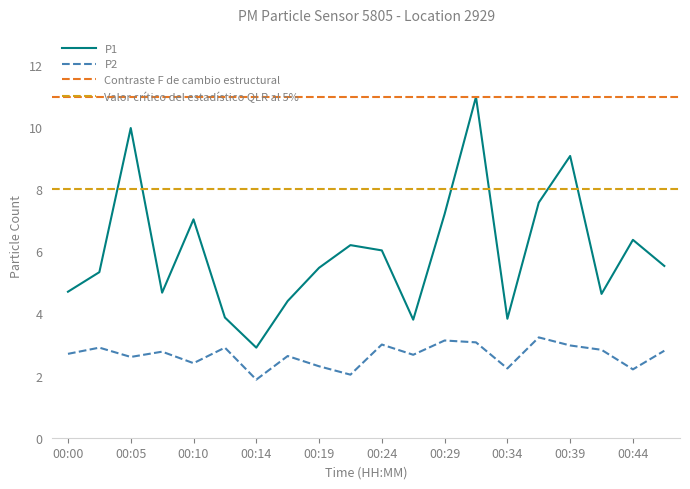

What is the value of the P1 point at the 14th from the left?

11.0